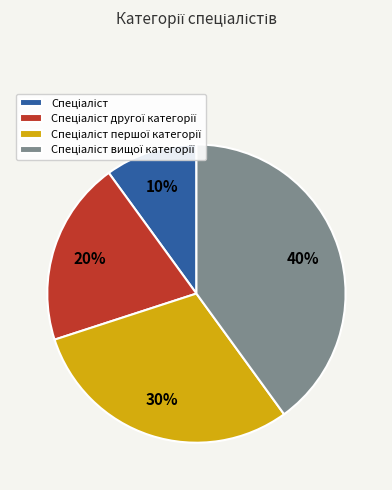

To the nearest percent, what is the difference between the largest and smallest slice percentages?

30%